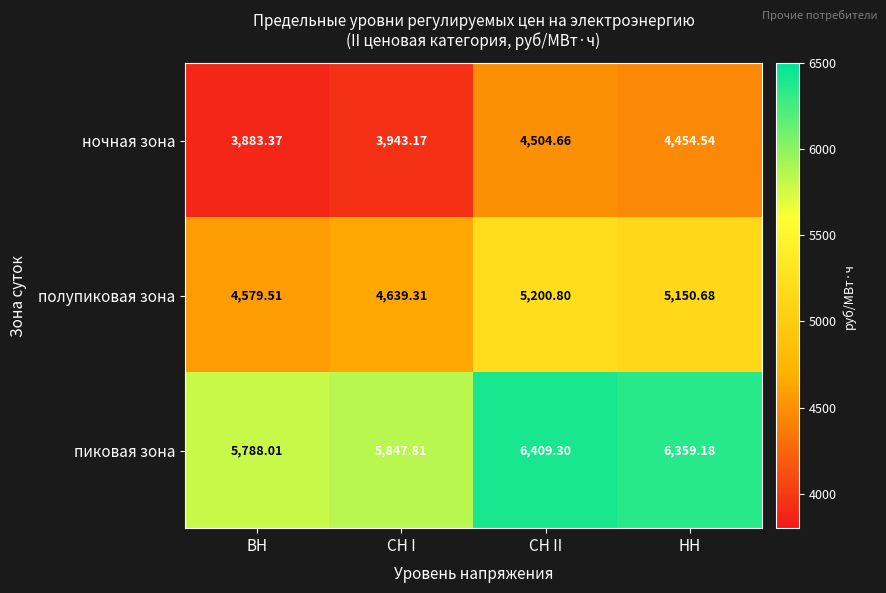

At which category is the sum across all series the highest?

СН II